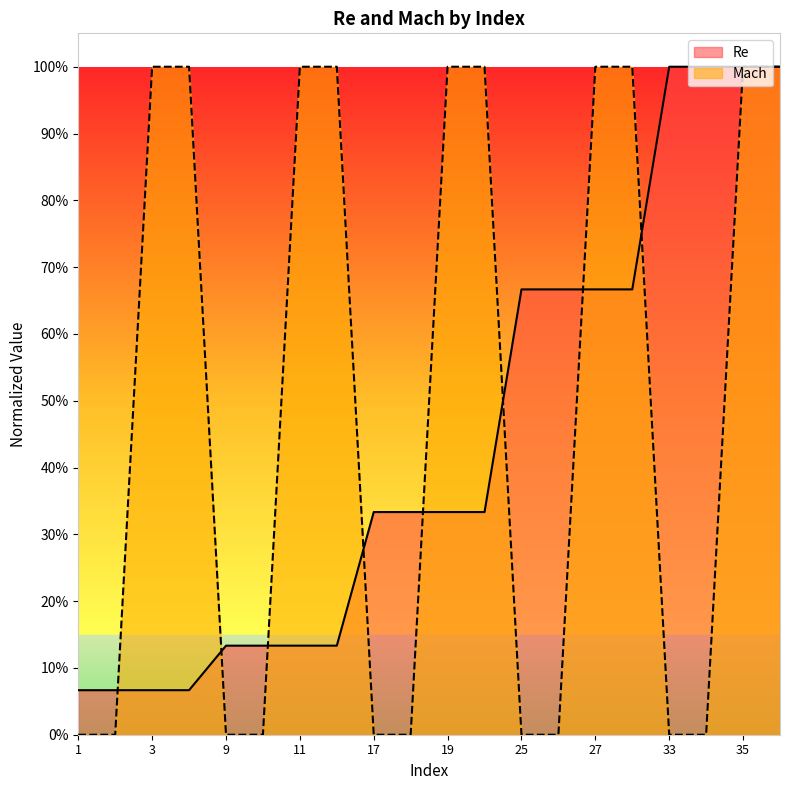

List the labels in order of Re value, largest first.

33, 34, 35, 36, 25, 26, 27, 28, 17, 18, 19, 20, 9, 10, 11, 12, 1, 2, 3, 4